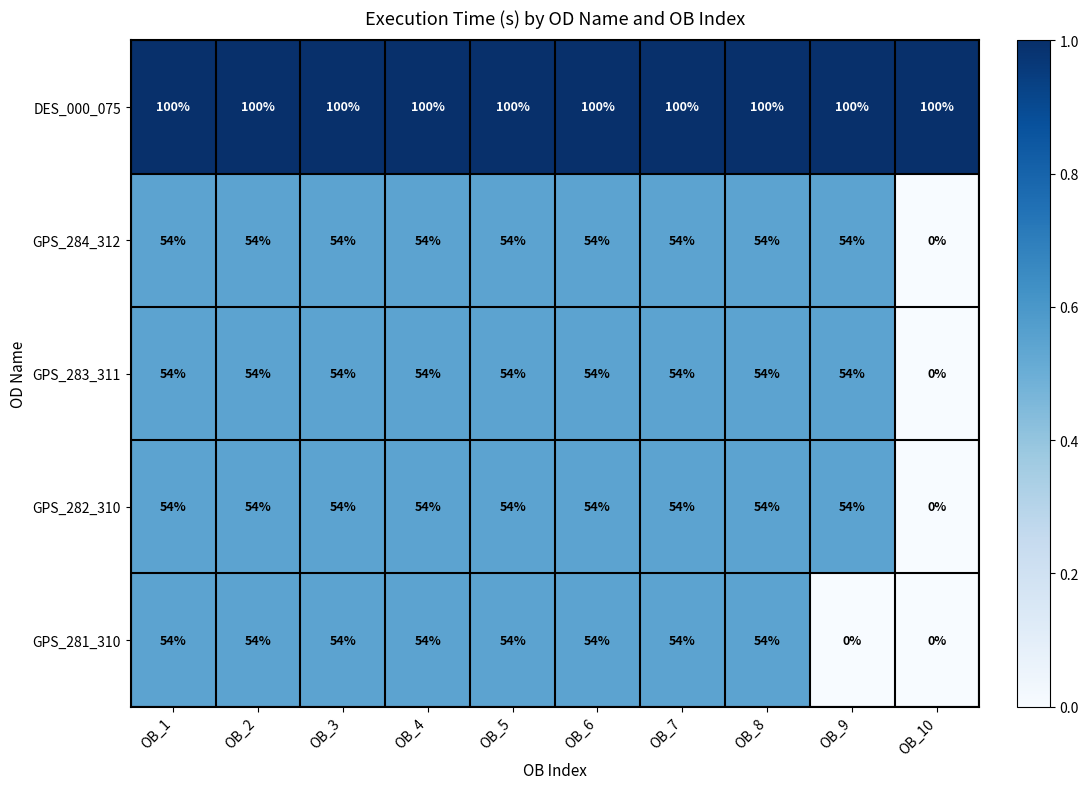

Is the value of GPS_282_310 at OB_10 greater than the value of GPS_283_311 at OB_2?

No